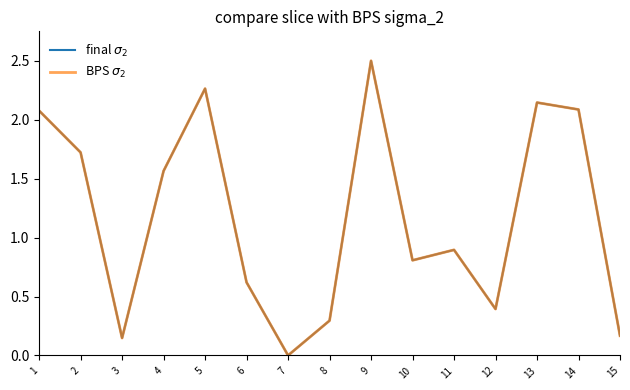

Is this an area chart (filled region under the line)?

No